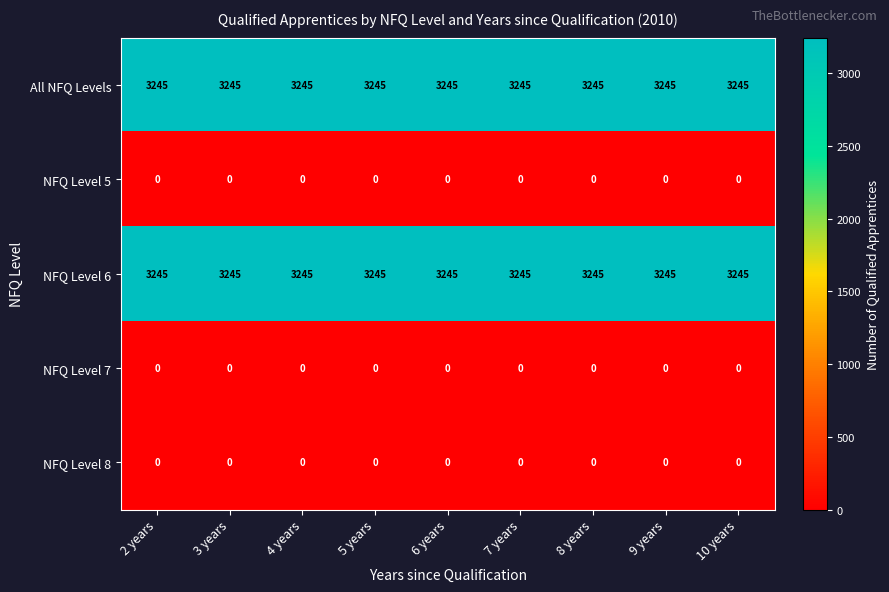

What is the total value across all series at 10 years?

6490